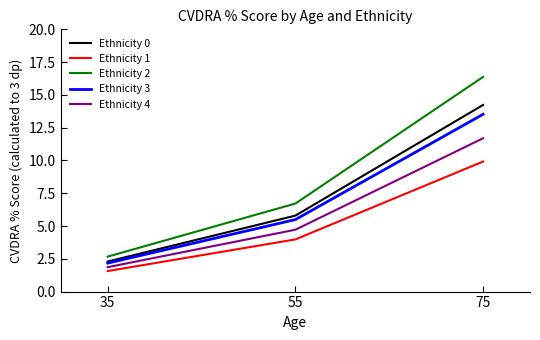

Is it true that Ethnicity 4 equals 1.9 at 35?

True